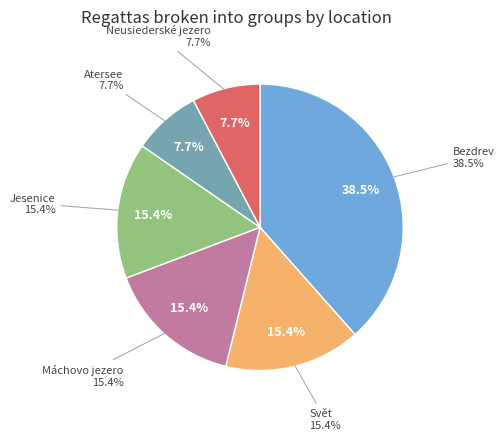

Is Atersee the majority of the pie?

No